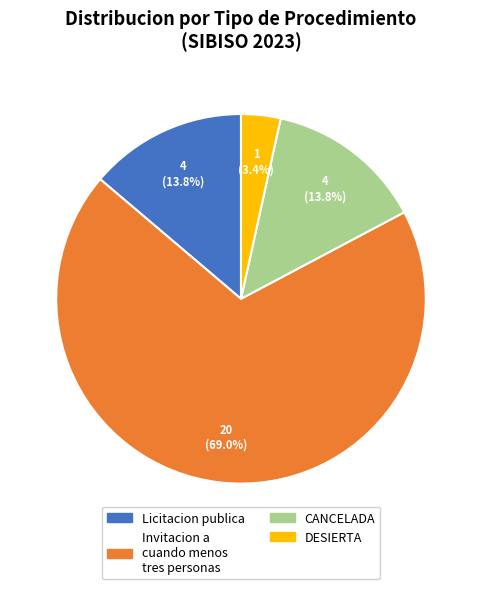

What is the largest slice in the pie chart?

Invitacion a cuando menos tres personas